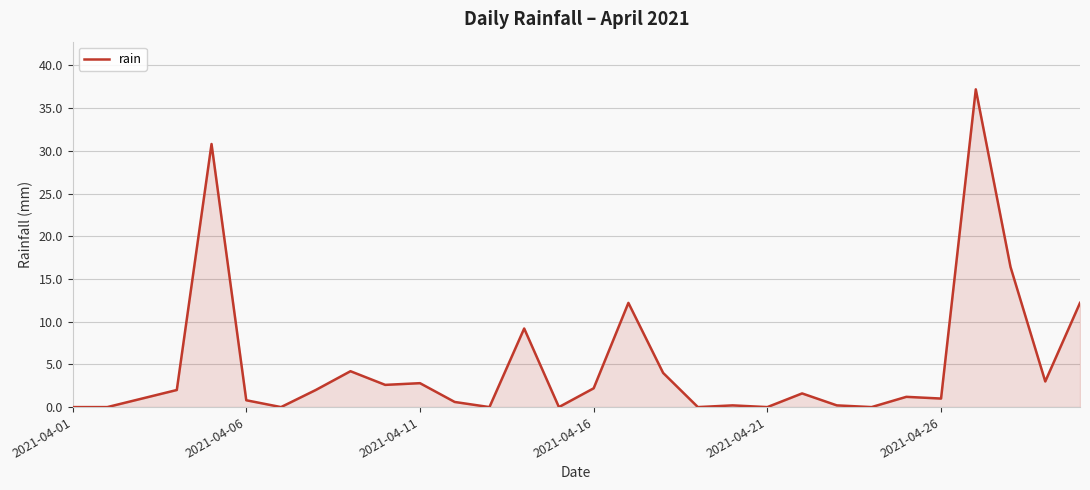

What is the difference between the maximum and minimum values?

37.2